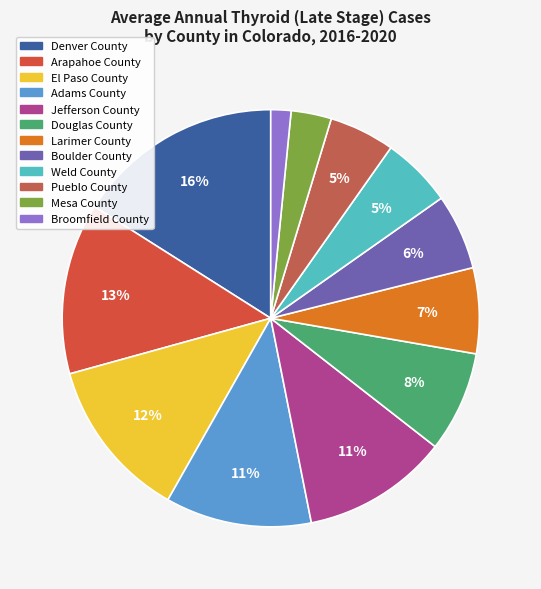

To the nearest percent, what percentage of the pie is Boulder County?

6%